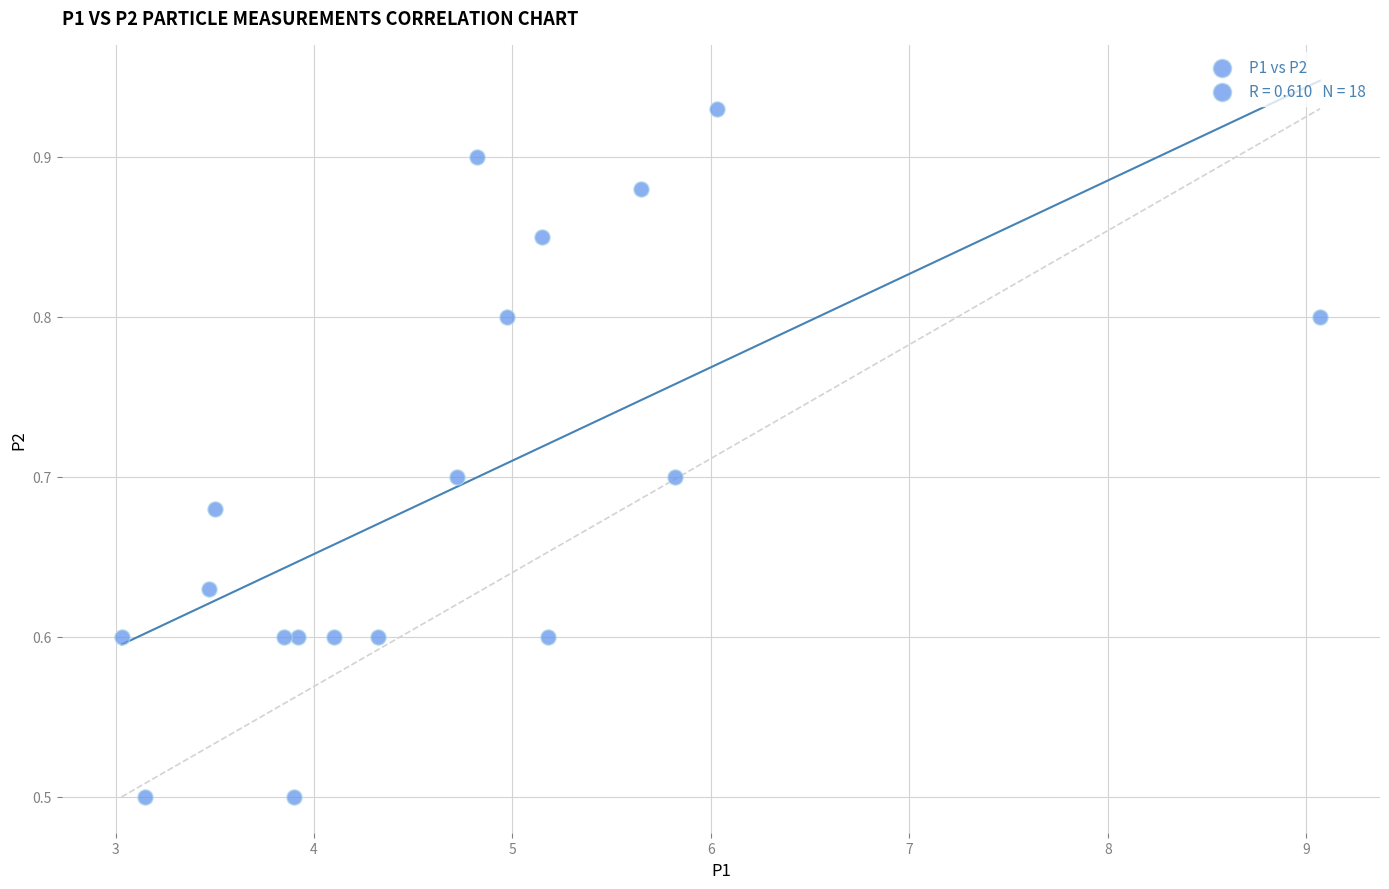

What is the range of Y values (max minus min)?

0.4